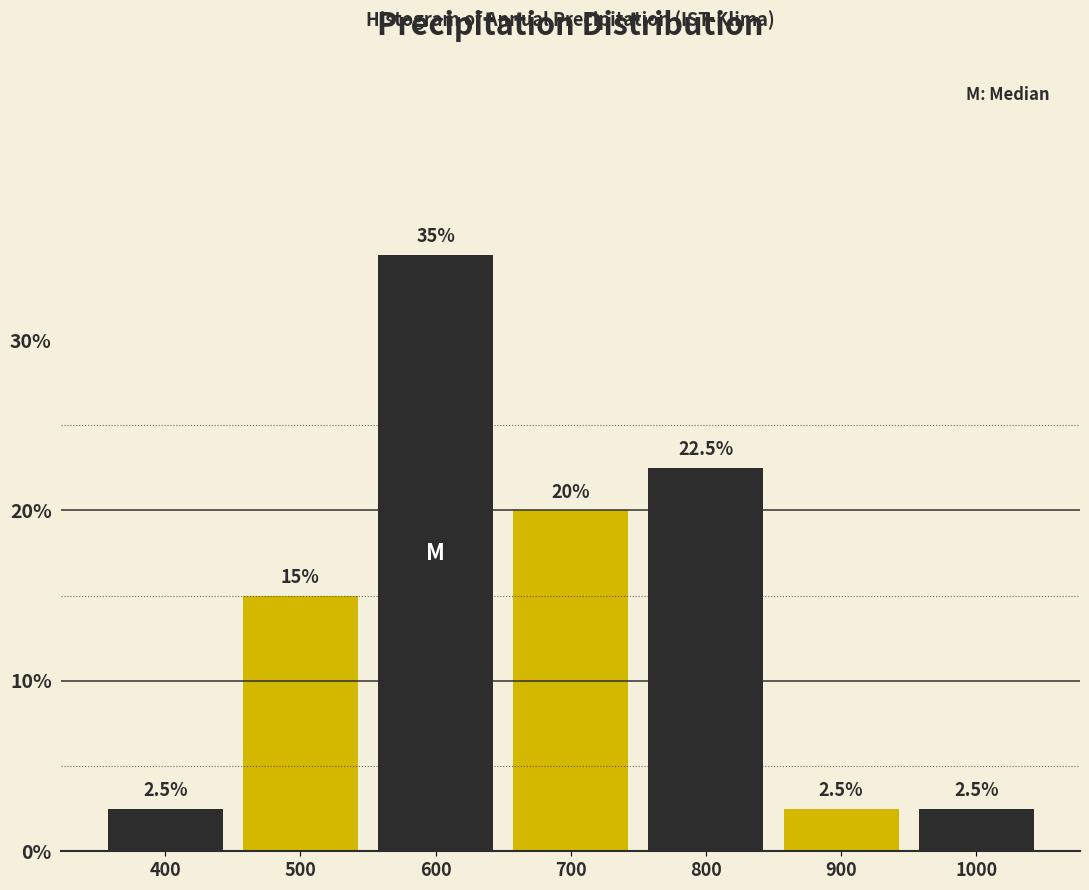

Are the bars horizontal?

No